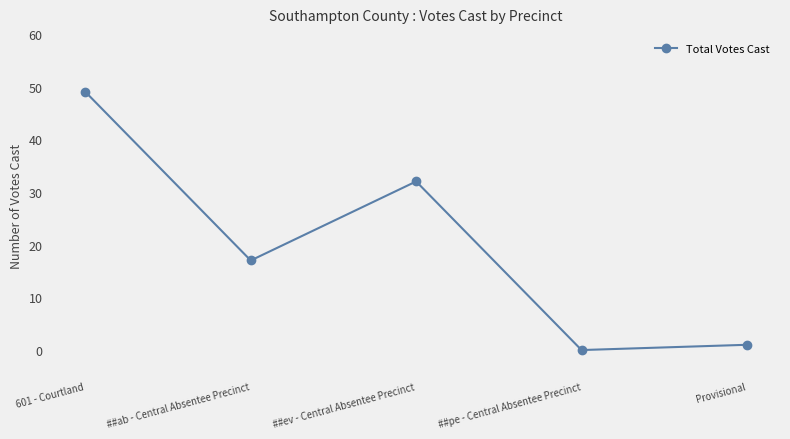

Rank the categories by value from lowest to highest.

##pe - Central Absentee Precinct, Provisional, ##ab - Central Absentee Precinct, ##ev - Central Absentee Precinct, 601 - Courtland